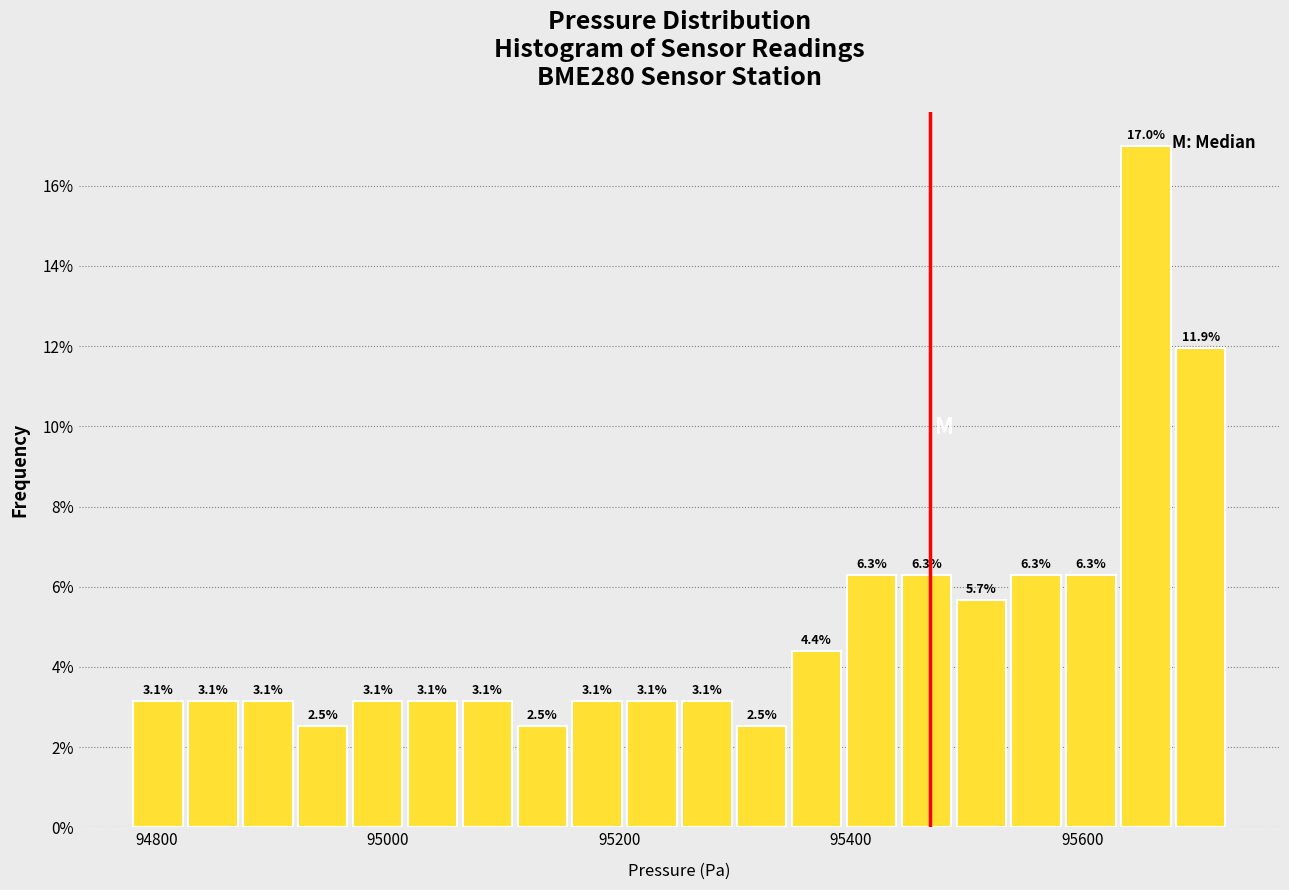

Read against the x-axis, roughly where is the centre of the tallest bar?

95660